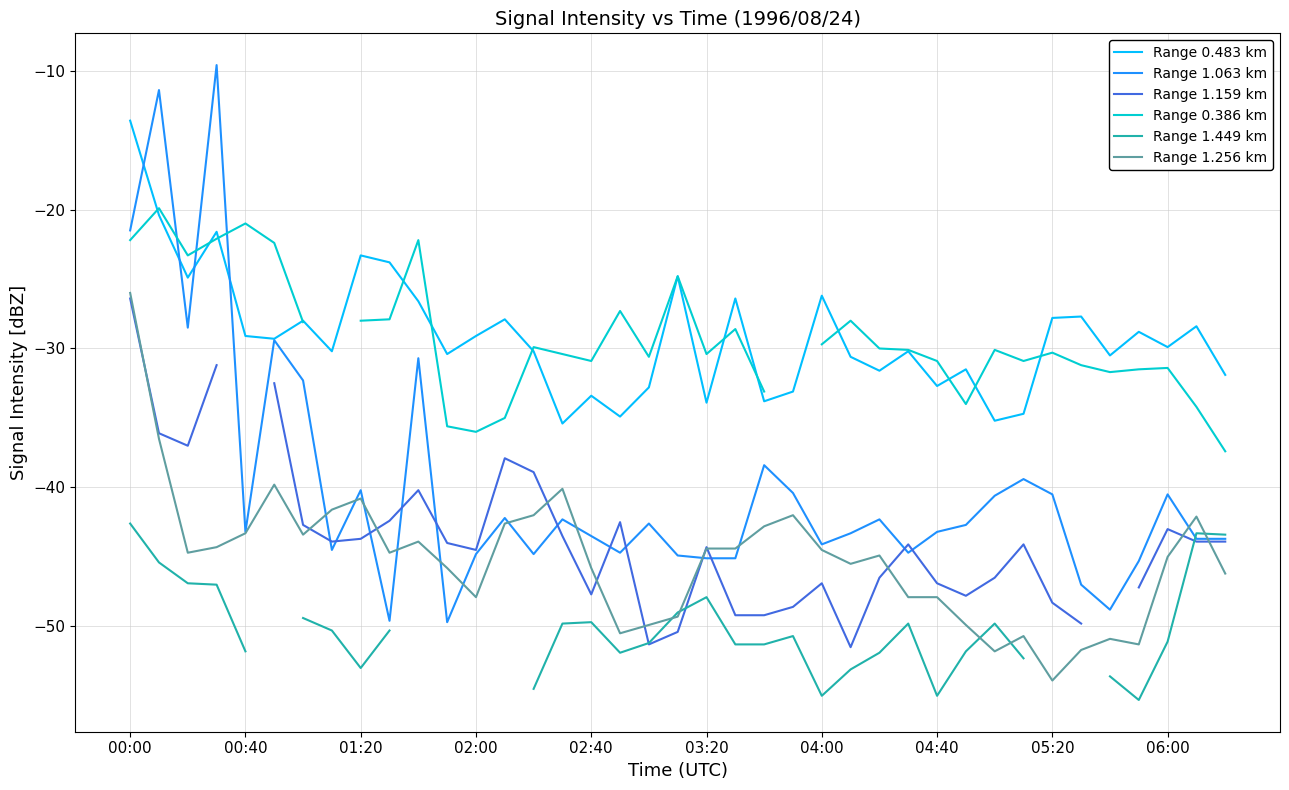

True or false: Range 0.483 km and Range 1.256 km intersect in this chart.

False